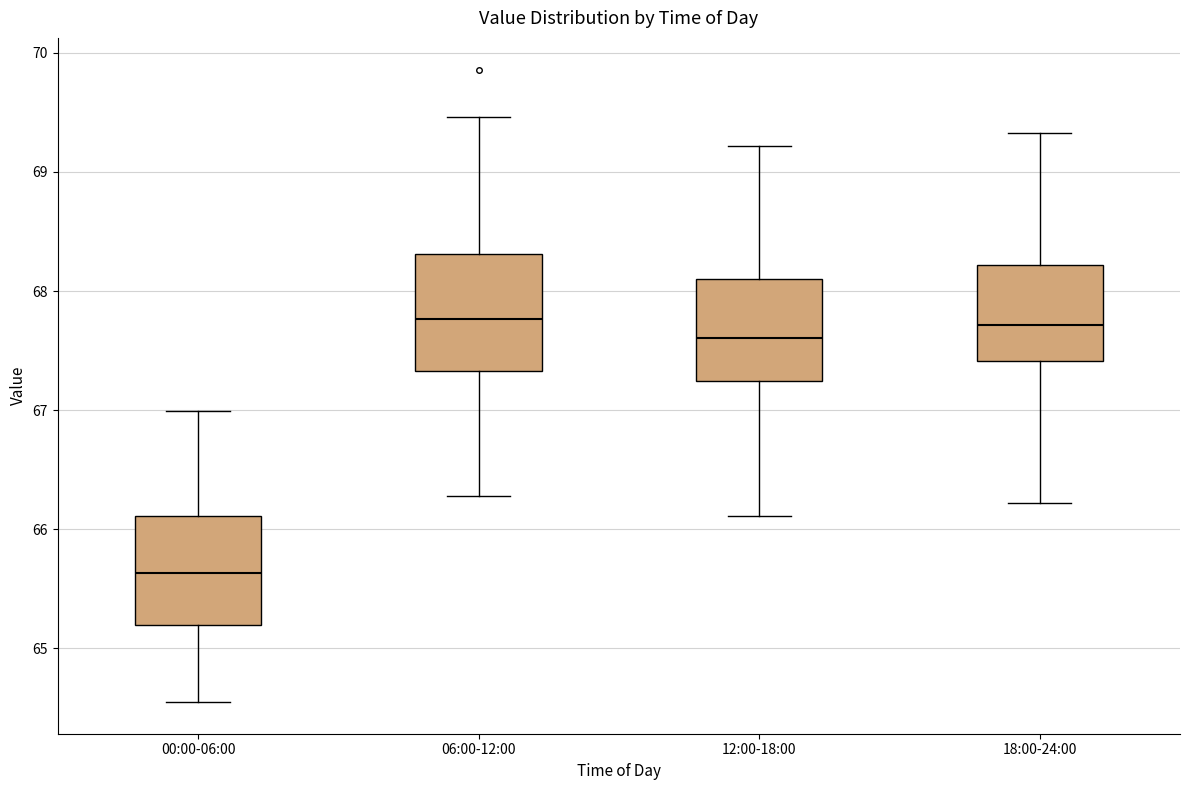

Reading left to right, transcribe this box plot: for each box, give where its median line is, the range the box spans, and where its two whiskers end, as read against the y-axis. The values are not printed on the chart, so give them approximately, as read against the axis.

00:00-06:00: median 65.6, box 65.2 to 66.1, whiskers 64.6 to 67.0
06:00-12:00: median 67.8, box 67.3 to 68.3, whiskers 66.3 to 69.5
12:00-18:00: median 67.6, box 67.2 to 68.1, whiskers 66.1 to 69.2
18:00-24:00: median 67.7, box 67.4 to 68.2, whiskers 66.2 to 69.3